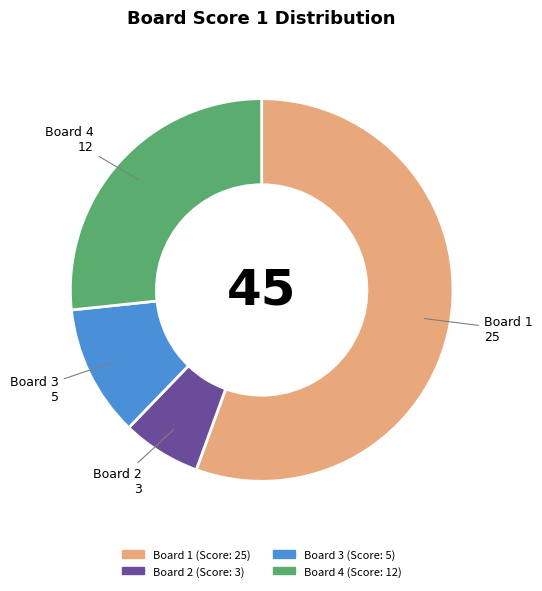

Is there a majority slice in this chart?

Yes